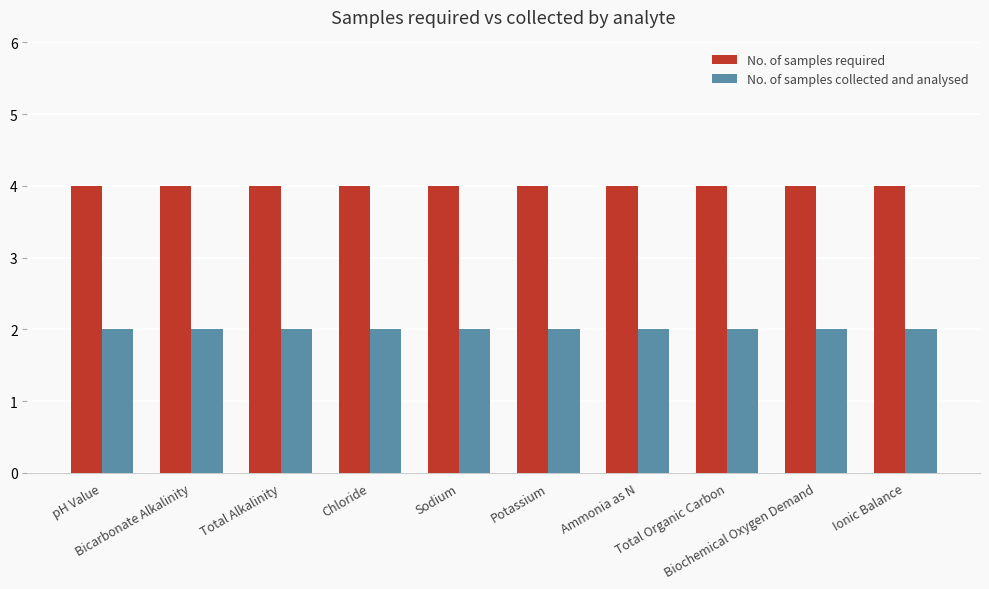

What are all the series names shown in the legend?

No. of samples required, No. of samples collected and analysed